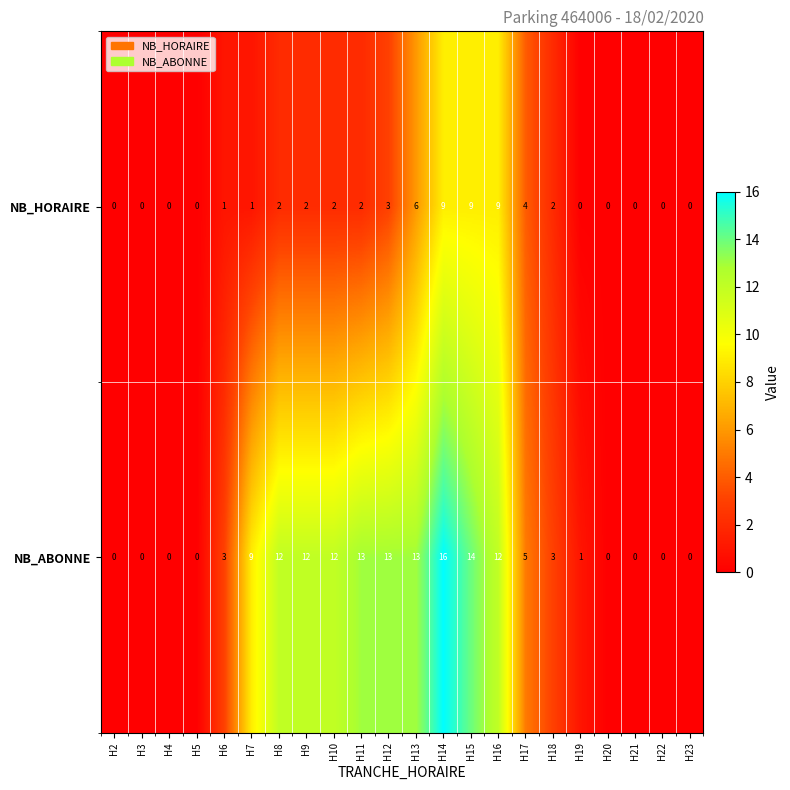

What is the total value across all series at H18?

5